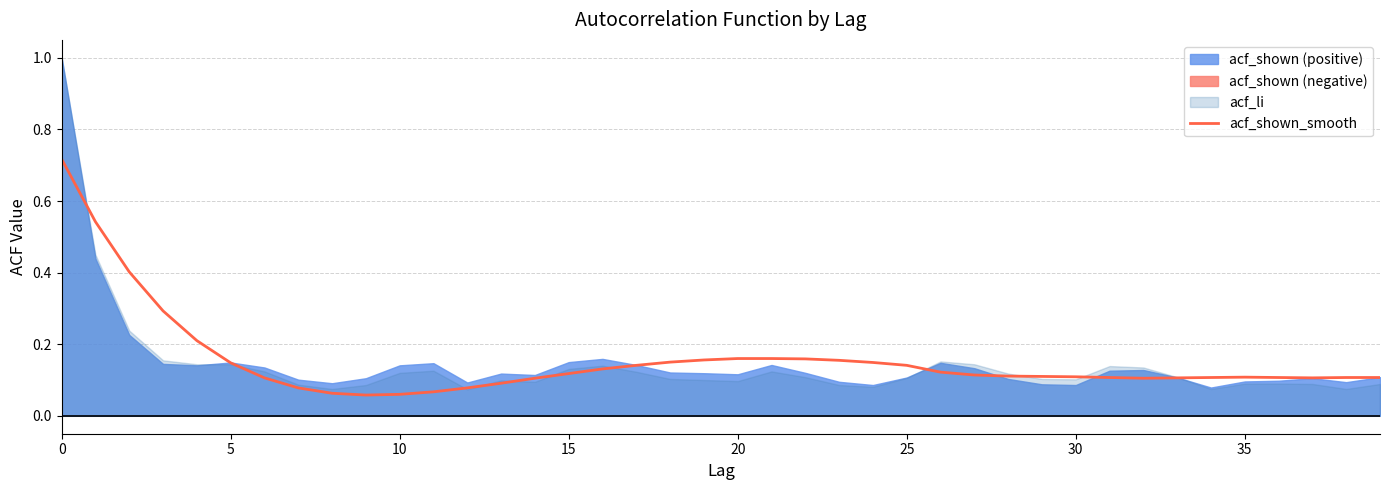

What is the label of the 13th point from the left?

12